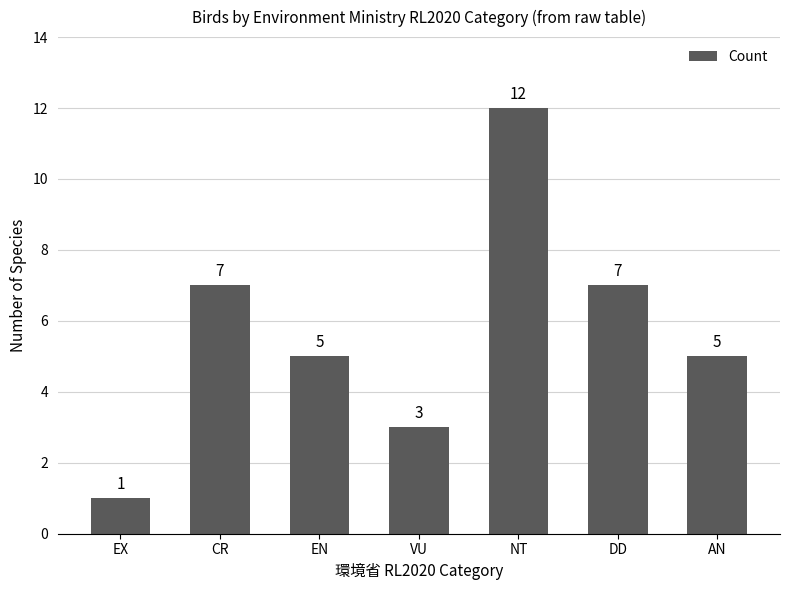

What is the average value?

6